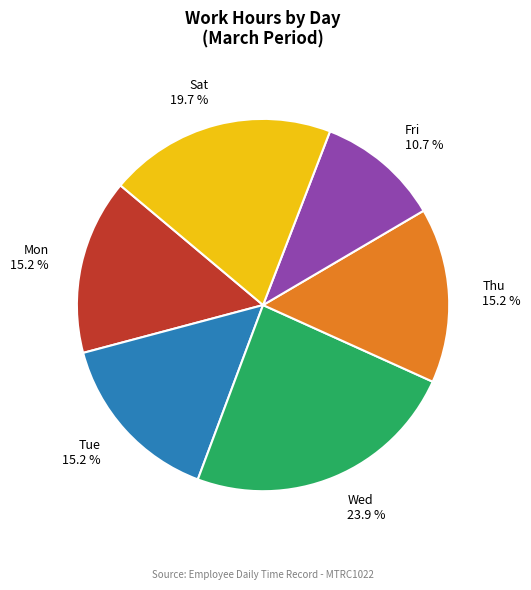

How many slices are in this pie chart?

6